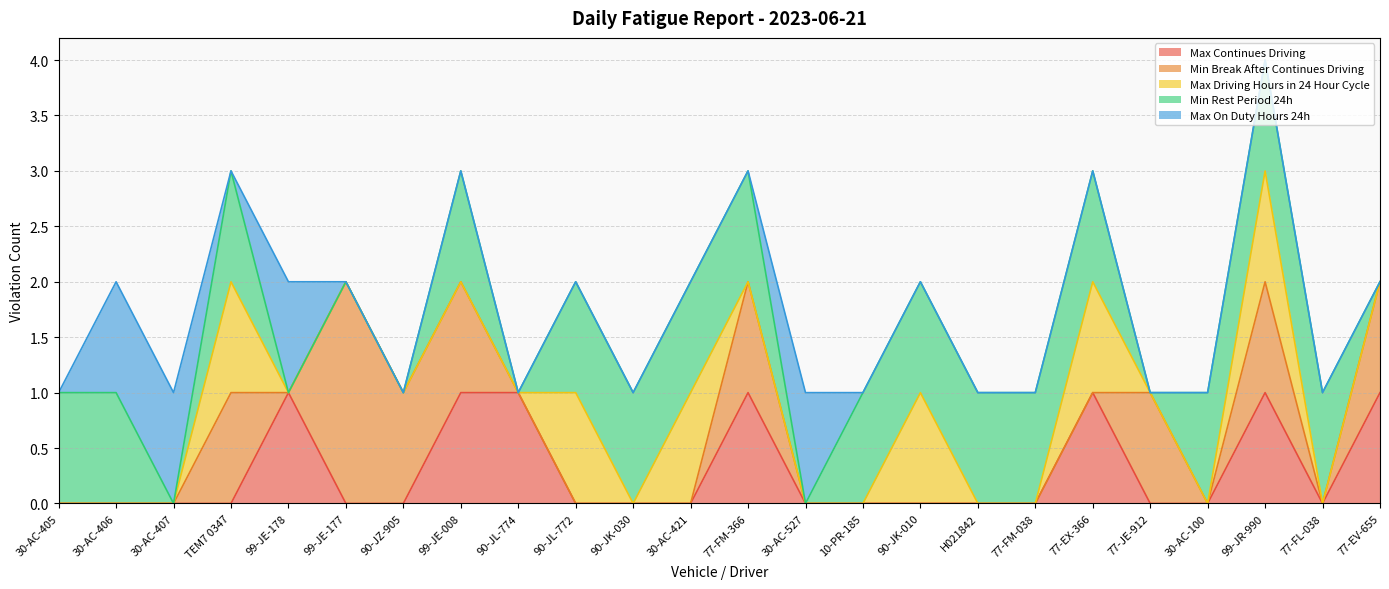

What is the total value across all series at 30-AC-100?

1